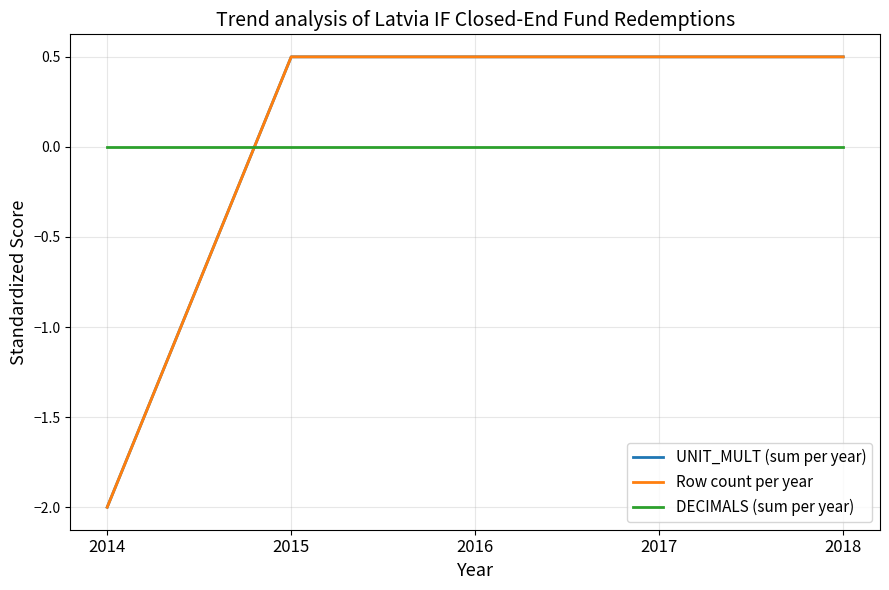

Does the chart display data point markers on the line(s)?

No